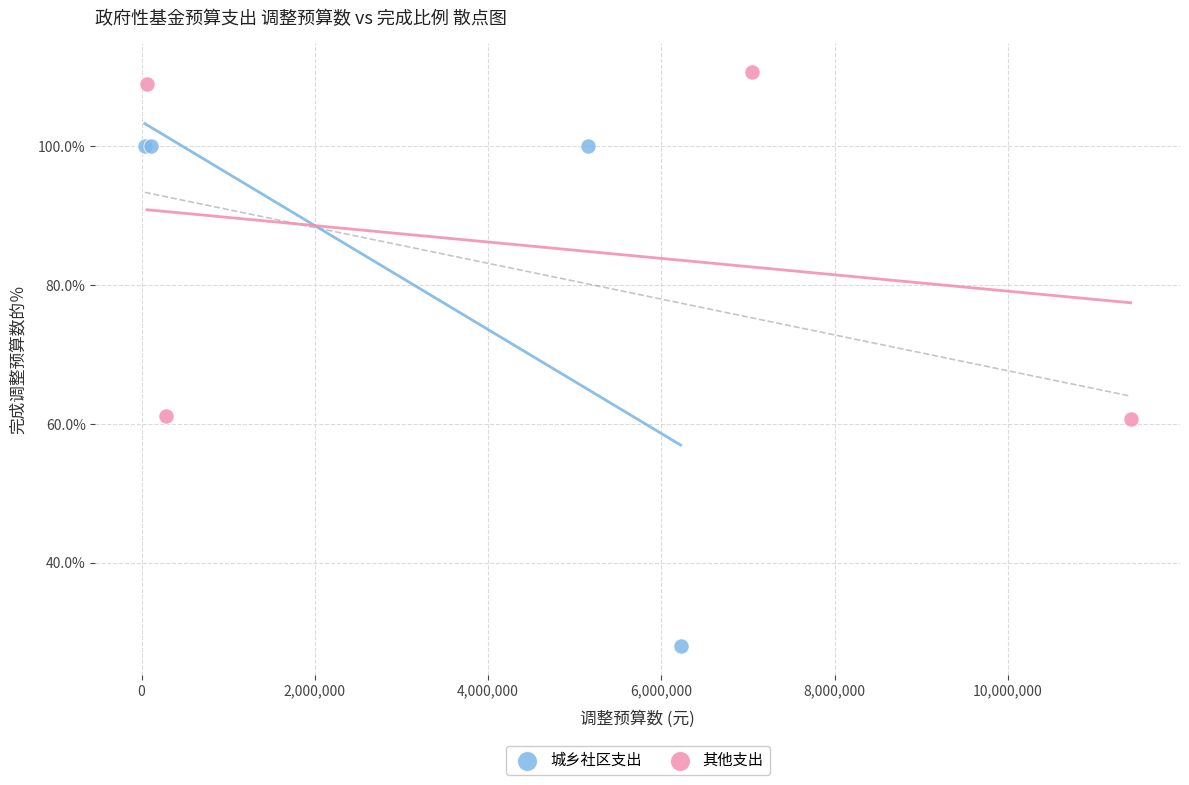

Which series contains the lowest Y value?

城乡社区支出